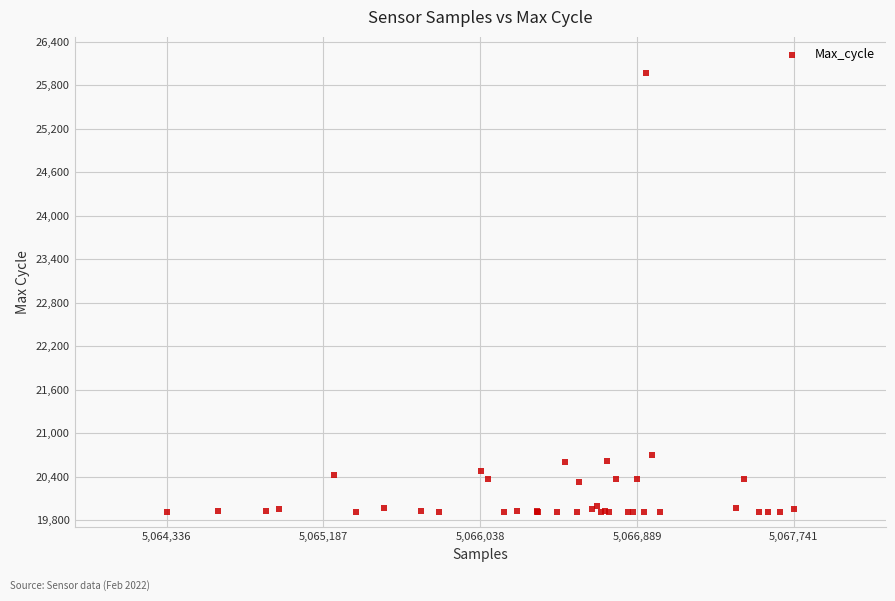

What Y value in the scatter plot is closest to 22938?

20700